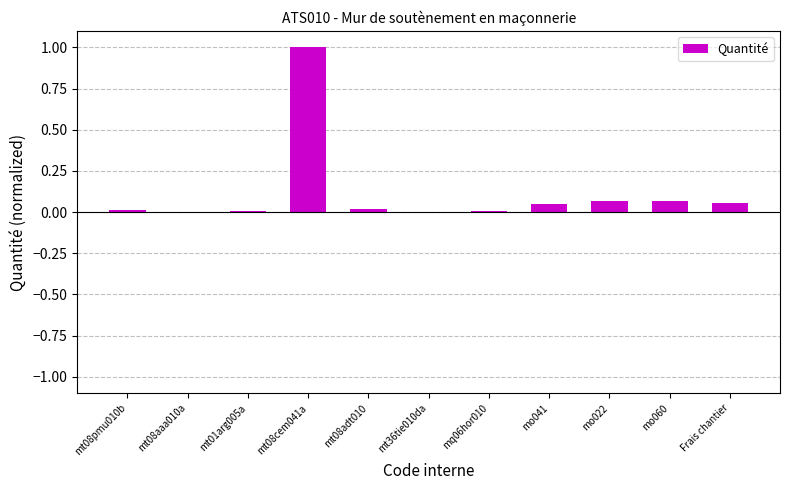

Which category has the highest value across all series?

mt08cem041a